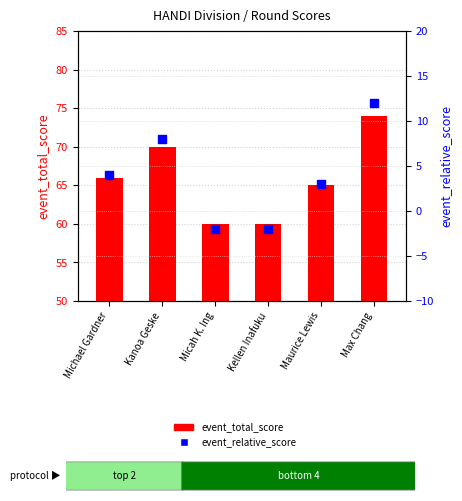

What are all the series names shown in the legend?

event_total_score, event_relative_score